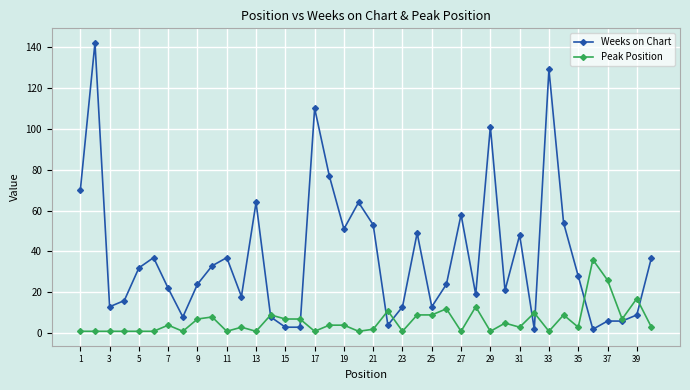

Which series has the largest range (max minus min)?

Weeks on Chart